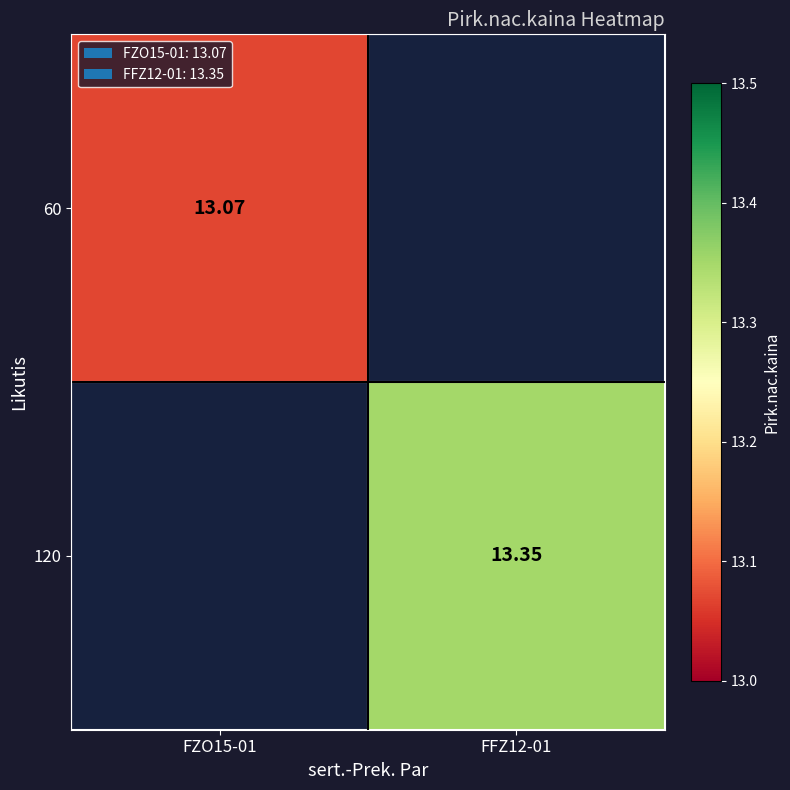

Is the value of 120 at FFZ12-01 greater than the value of 60 at FZO15-01?

Yes